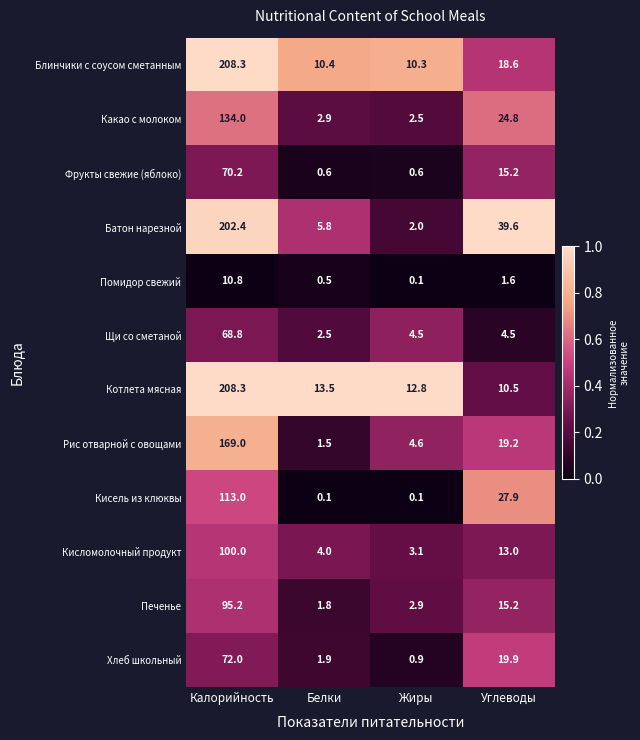

Which series has the largest range (max minus min)?

Батон нарезной